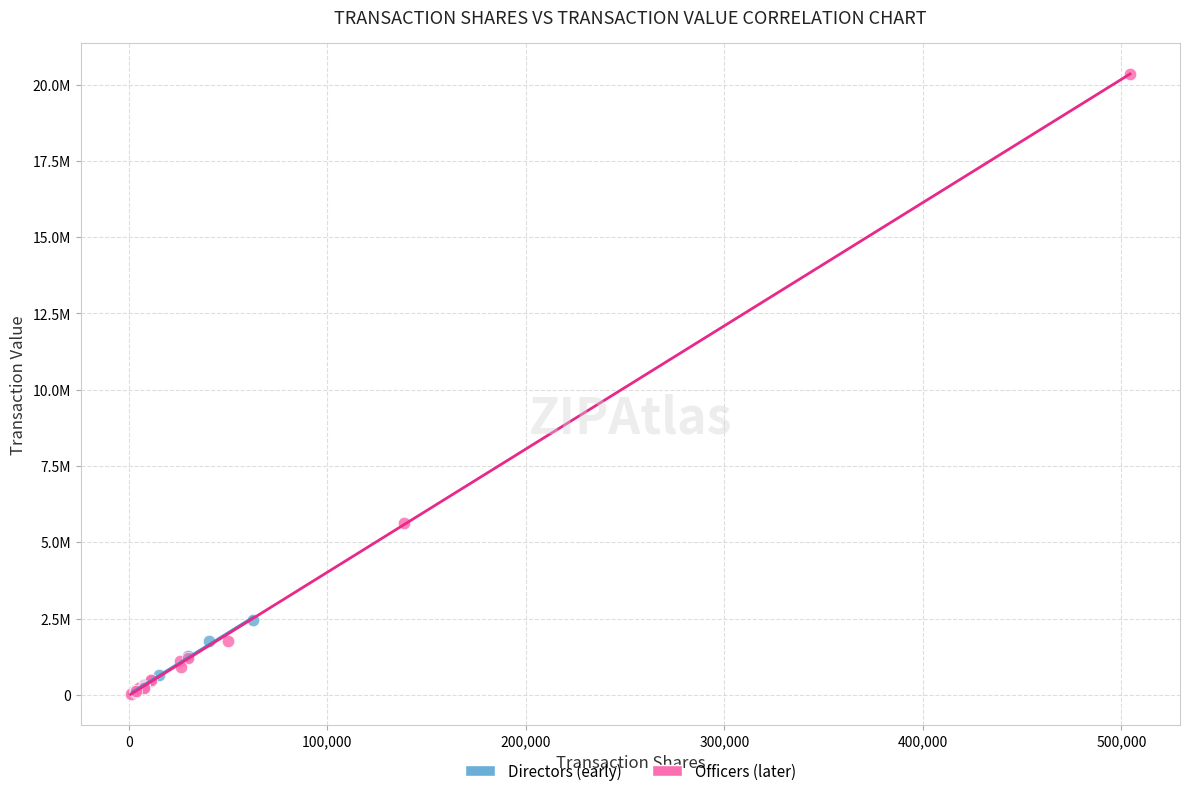

What are all the series names shown in the legend?

Directors (early), Officers (later)